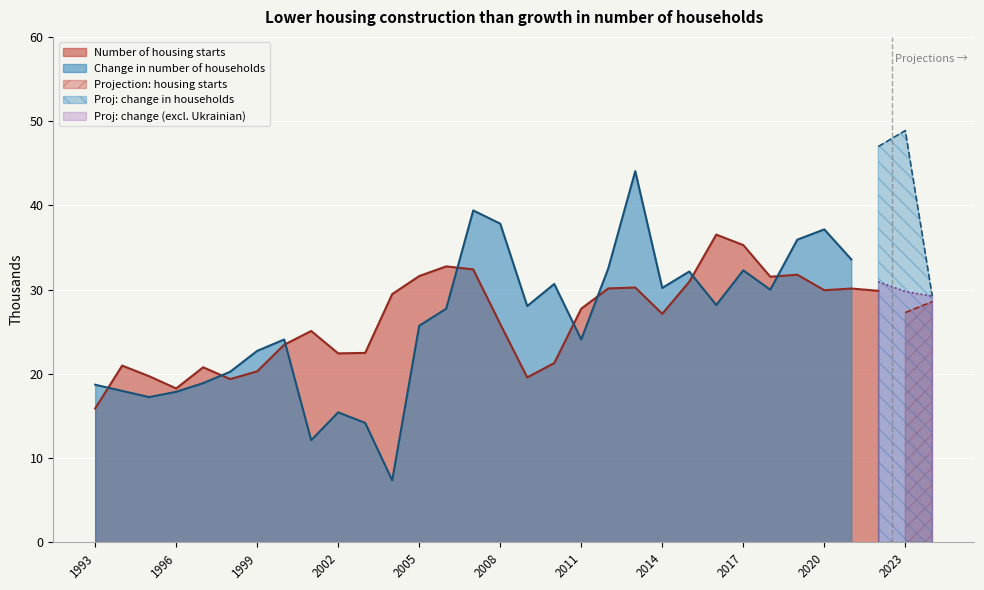

True or false: Estimated change in number of households and Change in number of households intersect in this chart.

True